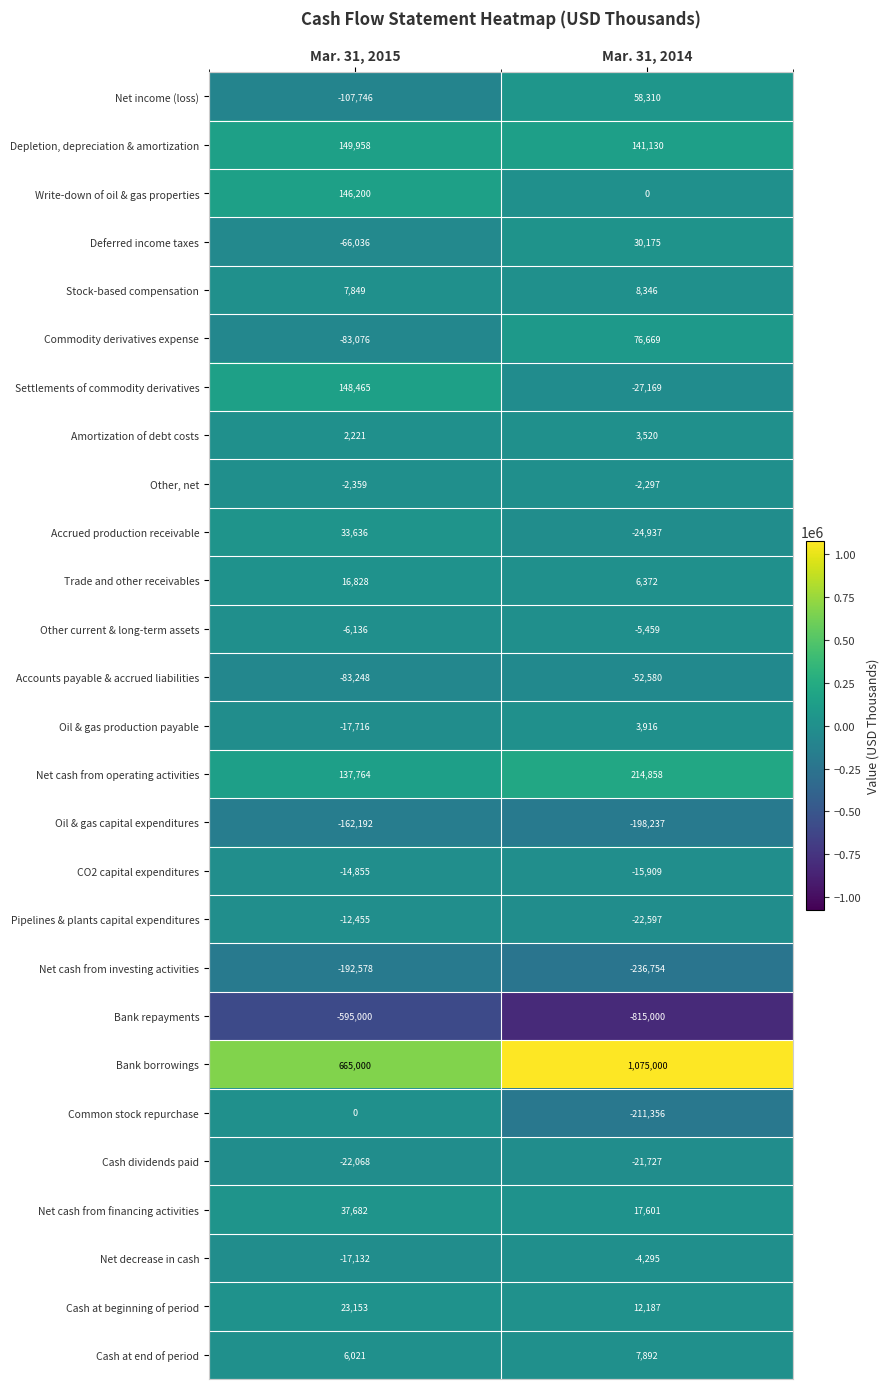

The value of Deferred income taxes at Mar. 31, 2014 is 11214. True or false?

False